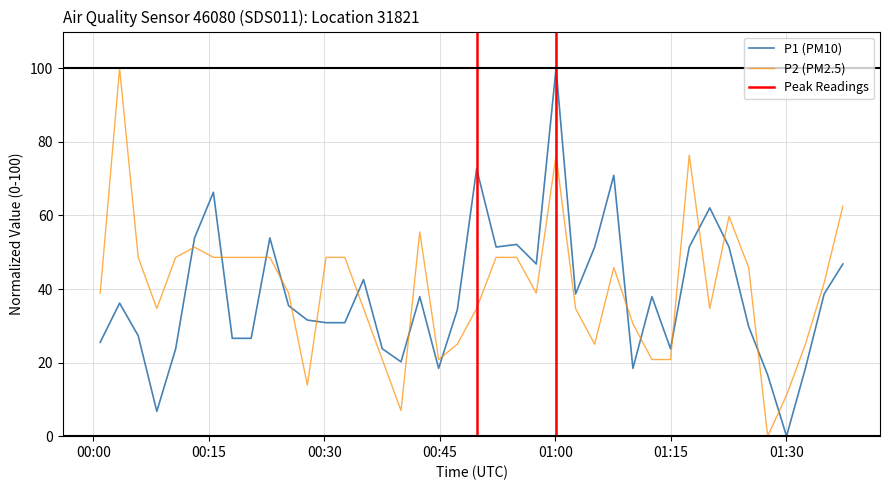

Reading left to right, extract all data points from this chart.

P1: 25.5	36.2	27.3	6.7	23.8	53.9	66.3	26.6	26.6	53.9	35.5	31.6	30.9	30.9	42.6	23.8	20.2	37.9	18.4	34.4	72.7	51.4	52.1	46.8	100.0	38.7	51.4	70.9	18.4	37.9	23.8	51.4	62.1	51.4	29.8	16.7	0.0	18.4	38.7	46.8
P2: 38.9	100.0	48.6	34.7	48.6	51.4	48.6	48.6	48.6	48.6	38.9	13.9	48.6	48.6	34.7	20.8	6.9	55.6	20.8	25.0	34.7	48.6	48.6	38.9	76.4	34.7	25.0	45.8	30.6	20.8	20.8	76.4	34.7	59.7	45.8	0.0	11.1	25.0	41.7	62.5